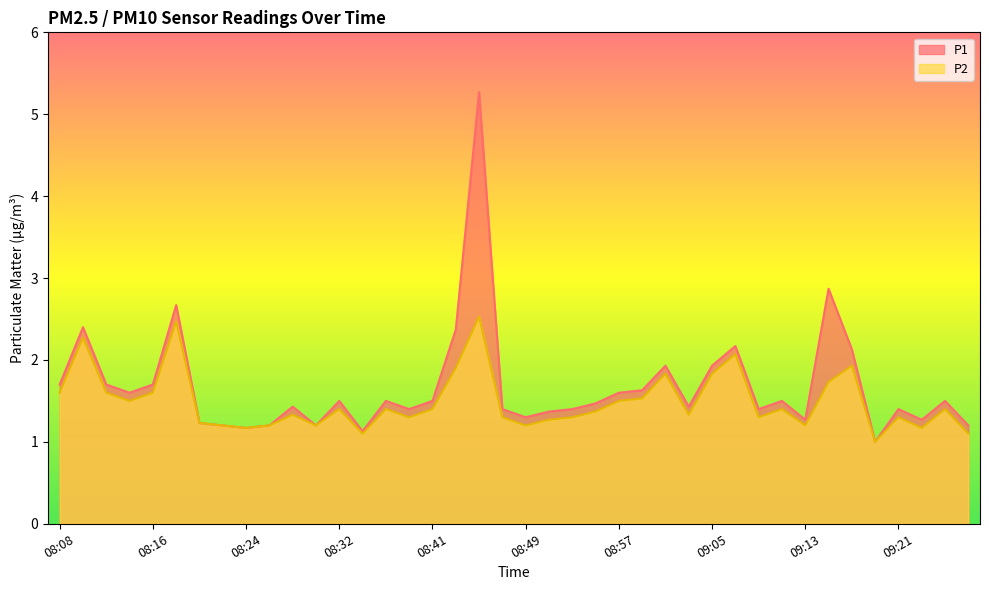

Reading right to left, extract all data points from this chart.

P1: 1.2	1.5	1.3	1.4	1.0	2.1	2.9	1.3	1.5	1.4	2.2	1.9	1.4	1.9	1.6	1.6	1.5	1.4	1.4	1.3	1.4	5.3	2.4	1.5	1.4	1.5	1.1	1.5	1.2	1.4	1.2	1.2	1.2	1.2	2.7	1.7	1.6	1.7	2.4	1.7
P2: 1.1	1.4	1.2	1.3	1.0	1.9	1.7	1.2	1.4	1.3	2.1	1.8	1.3	1.8	1.5	1.5	1.4	1.3	1.3	1.2	1.3	2.5	1.9	1.4	1.3	1.4	1.1	1.4	1.2	1.3	1.2	1.2	1.2	1.2	2.5	1.6	1.5	1.6	2.3	1.6